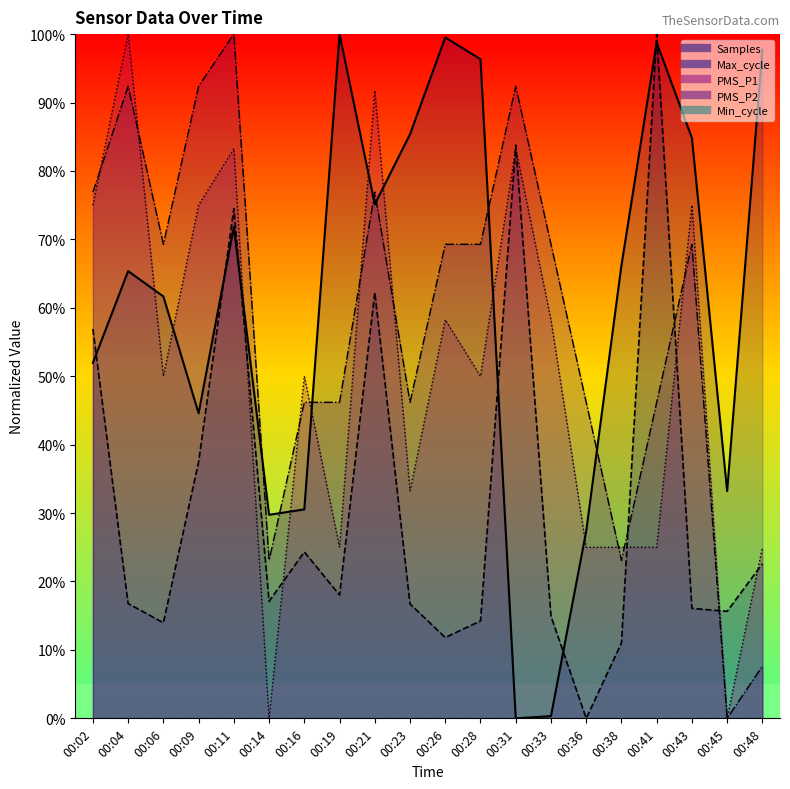

True or false: Samples and PMS_P1 cross at least once.

True